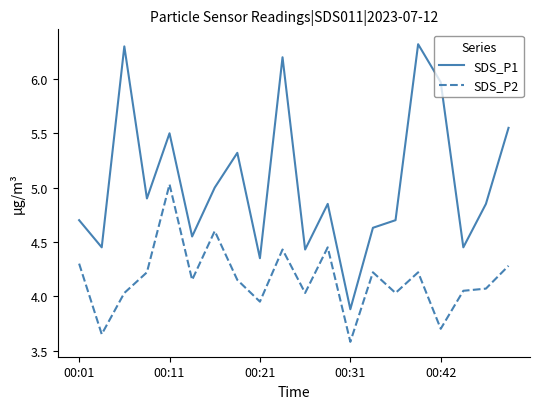

In SDS_P1, how many points are lower than both neighbors (excluding endpoints)?

7